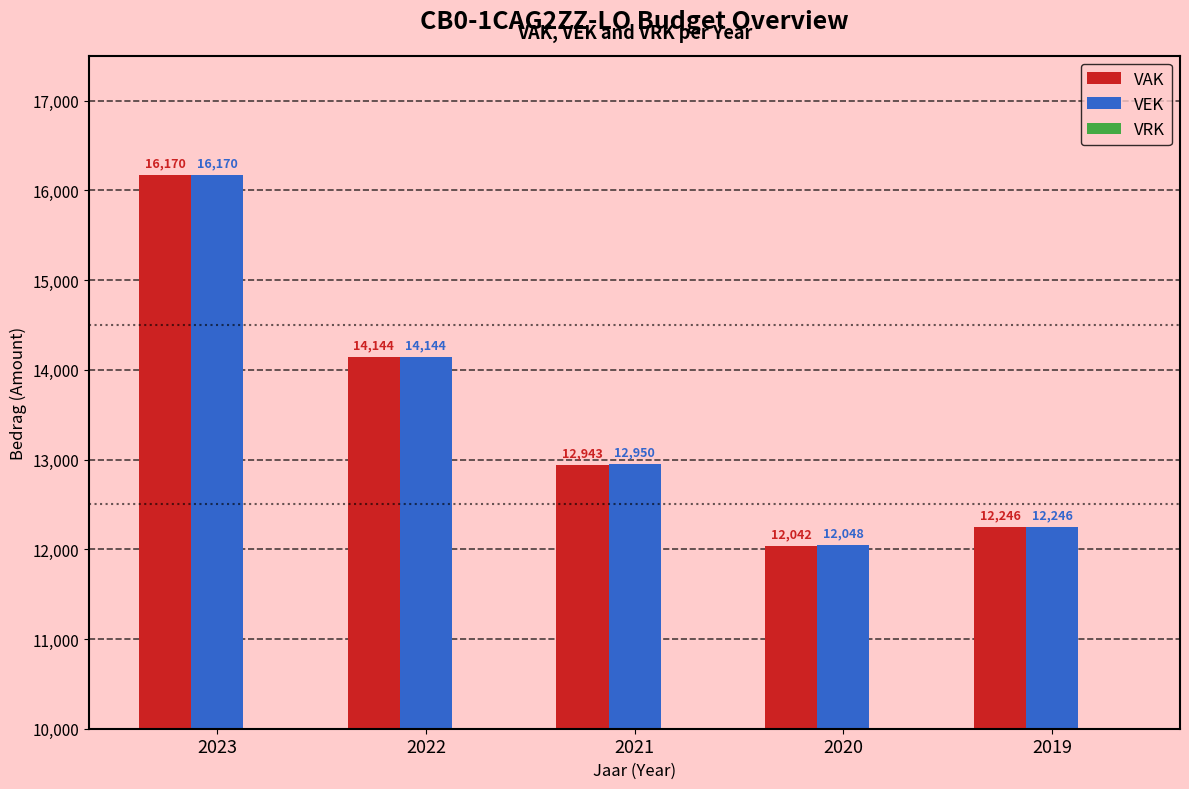

Read the VAK value at 2020.

12042